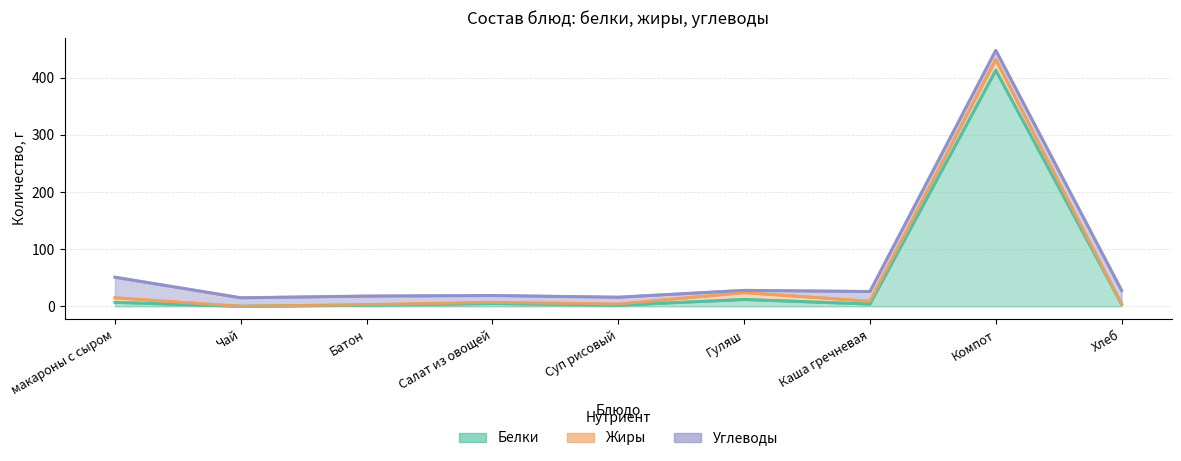

What value does the Жиры series have at Каша гречневая?

5